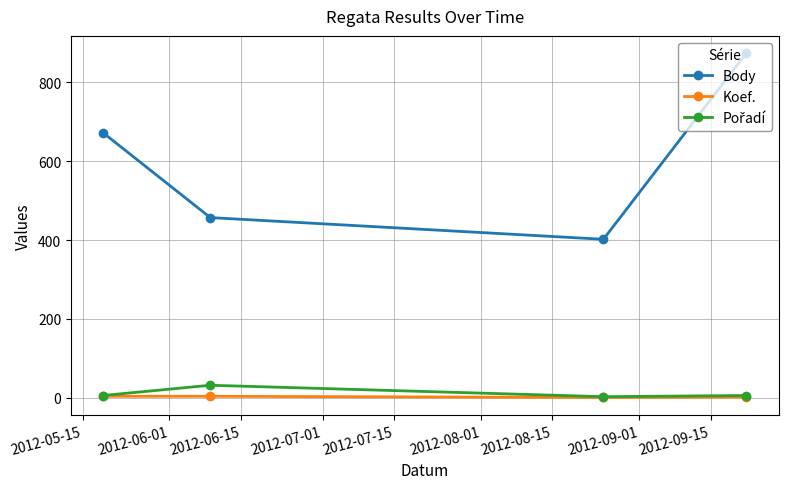

How many lines are shown in the chart?

3